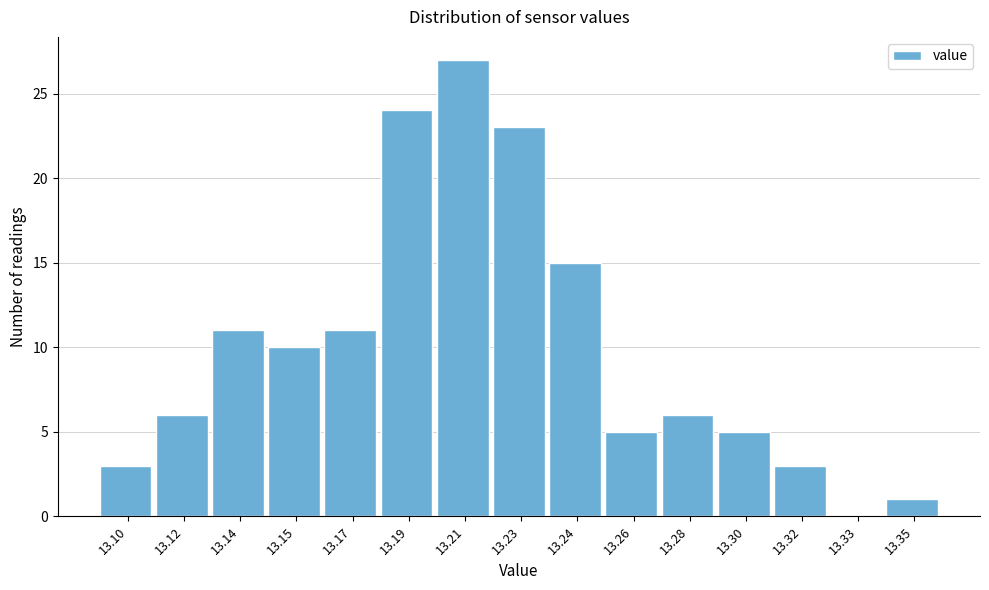

Reading left to right, what are all the values shown in this chart?

13.10=3	13.12=6	13.14=11	13.15=10	13.17=11	13.19=24	13.21=27	13.23=23	13.24=15	13.26=5	13.28=6	13.30=5	13.32=3	13.33=0	13.35=1